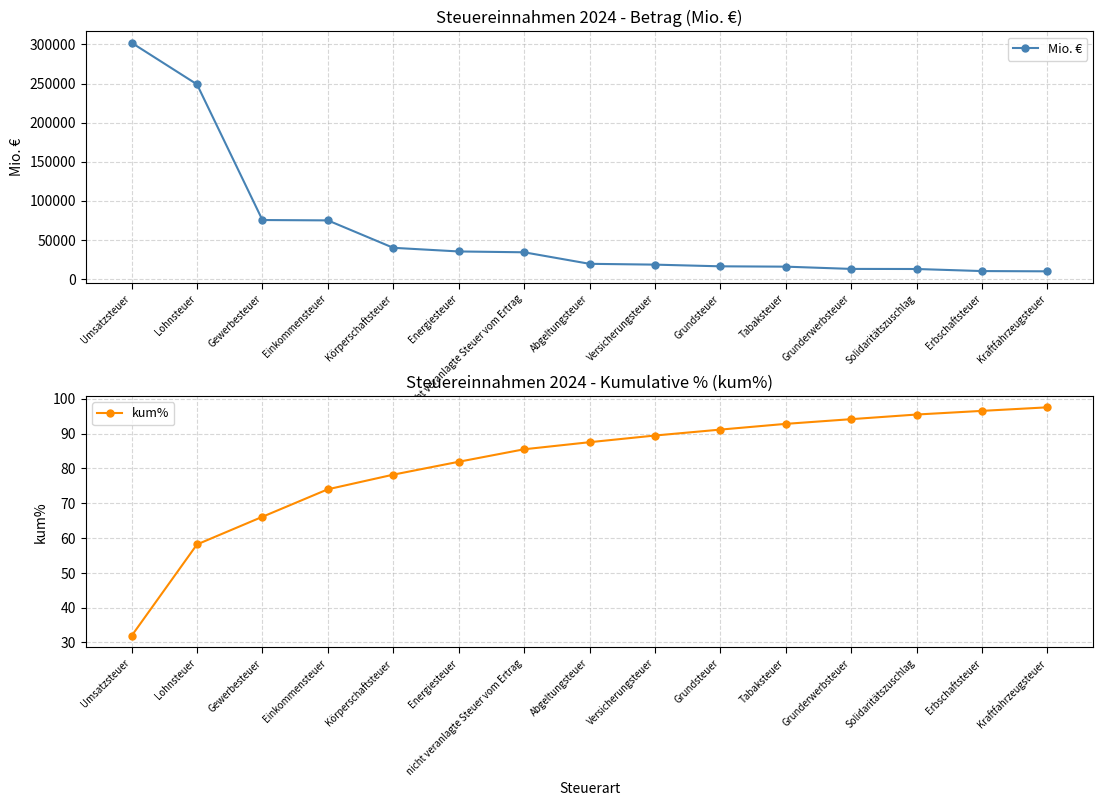

The kum% series shows 15.6 at Umsatzsteuer. True or false?

False